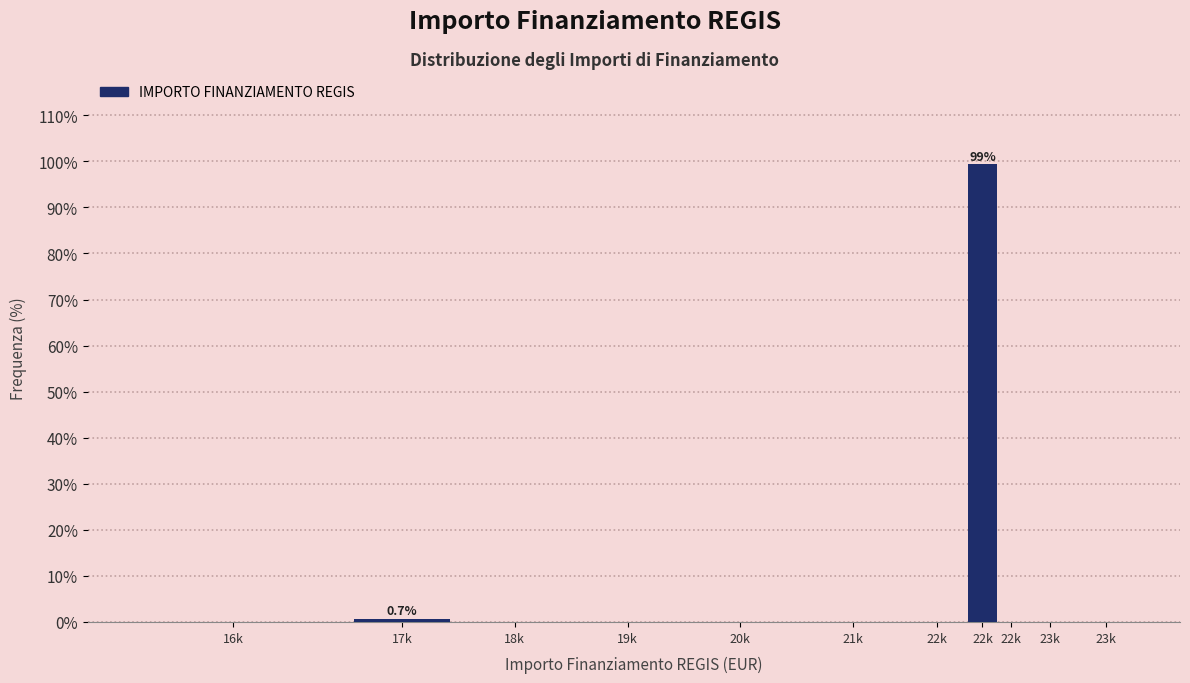

Are the bars horizontal?

No